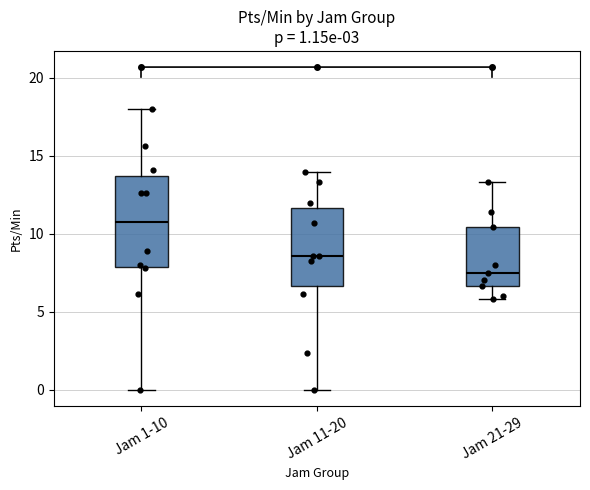

Comparing the boxes themselves (not the whiskers), which one is the tallest?

Jam 1-10